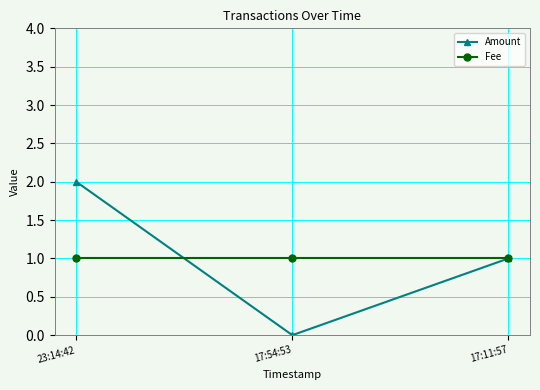

What is the total value across all series at 23:14:42?

3